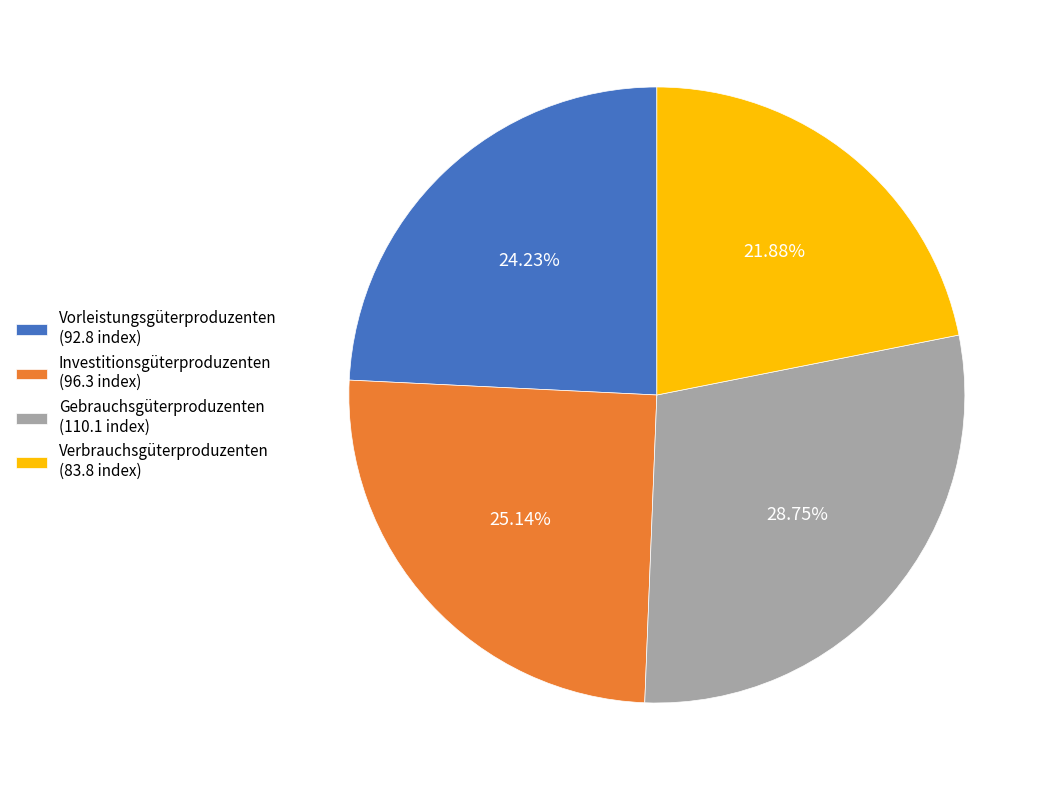

To the nearest percent, what is the combined percentage of Vorleistungsgüterproduzenten and Gebrauchsgüterproduzenten?

53%